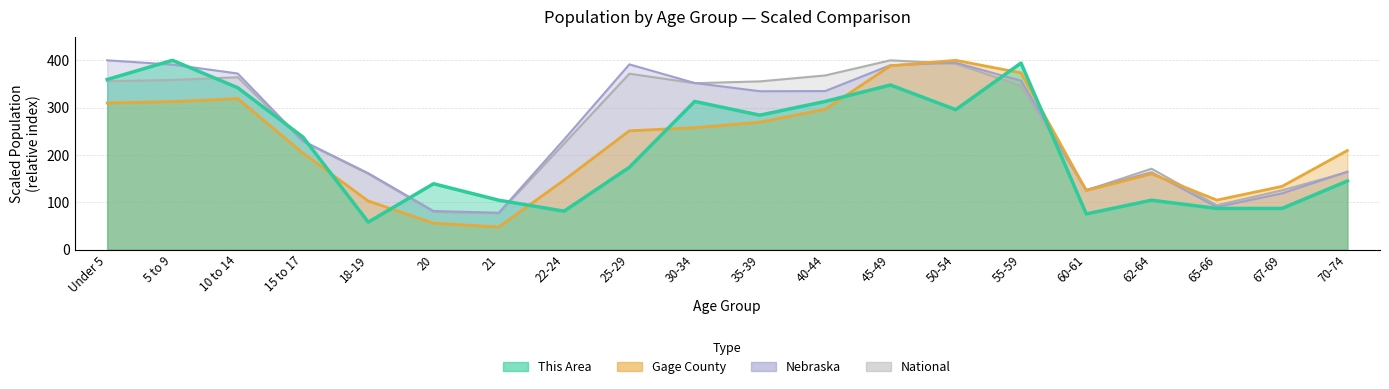

Reading right to left, list all the values displayed in this chart.

This Area: 70-74=144.9	67-69=87.0	65-66=87.0	62-64=104.3	60-61=75.4	55-59=394.2	50-54=295.7	45-49=347.8	40-44=313.0	35-39=284.1	30-34=313.0	25-29=173.9	22-24=81.2	21=104.3	20=139.1	18-19=58.0	15 to 17=237.7	10 to 14=342.0	5 to 9=400.0	Under 5=359.4
Gage County: 70-74=209.4	67-69=133.6	65-66=104.6	62-64=160.0	60-61=124.7	55-59=373.4	50-54=400.0	45-49=388.2	40-44=296.5	35-39=269.3	30-34=257.7	25-29=250.9	22-24=146.8	21=47.8	20=55.9	18-19=102.6	15 to 17=203.8	10 to 14=319.1	5 to 9=312.6	Under 5=309.7
Nebraska: 70-74=164.6	67-69=118.8	65-66=89.9	62-64=163.3	60-61=126.3	55-59=356.9	50-54=394.9	45-49=389.6	40-44=335.0	35-39=334.7	30-34=352.1	25-29=391.4	22-24=232.6	21=77.9	20=81.5	18-19=161.5	15 to 17=229.5	10 to 14=372.1	5 to 9=391.0	Under 5=400.0
National: 70-74=163.4	67-69=125.3	65-66=93.7	62-64=170.9	60-61=125.3	55-59=346.4	50-54=392.8	45-49=400.0	40-44=368.0	35-39=355.5	30-34=351.6	25-29=371.7	22-24=223.9	21=76.7	20=79.6	18-19=160.0	15 to 17=228.2	10 to 14=364.2	5 to 9=358.4	Under 5=355.8